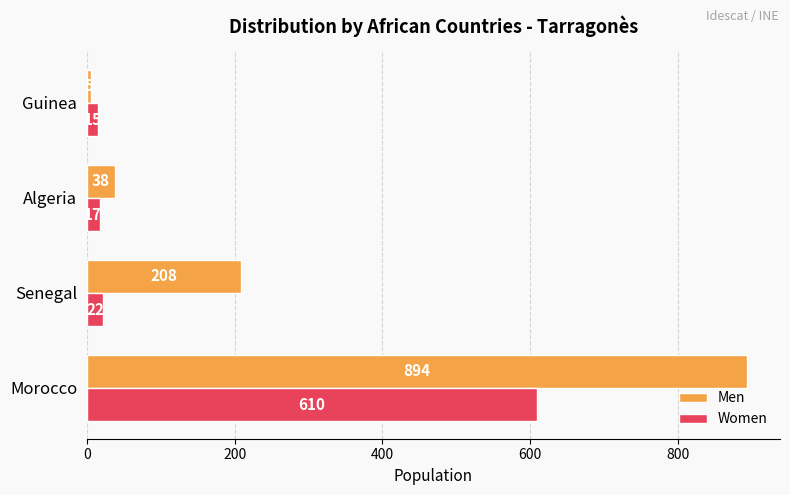

What are all the series names shown in the legend?

Men, Women